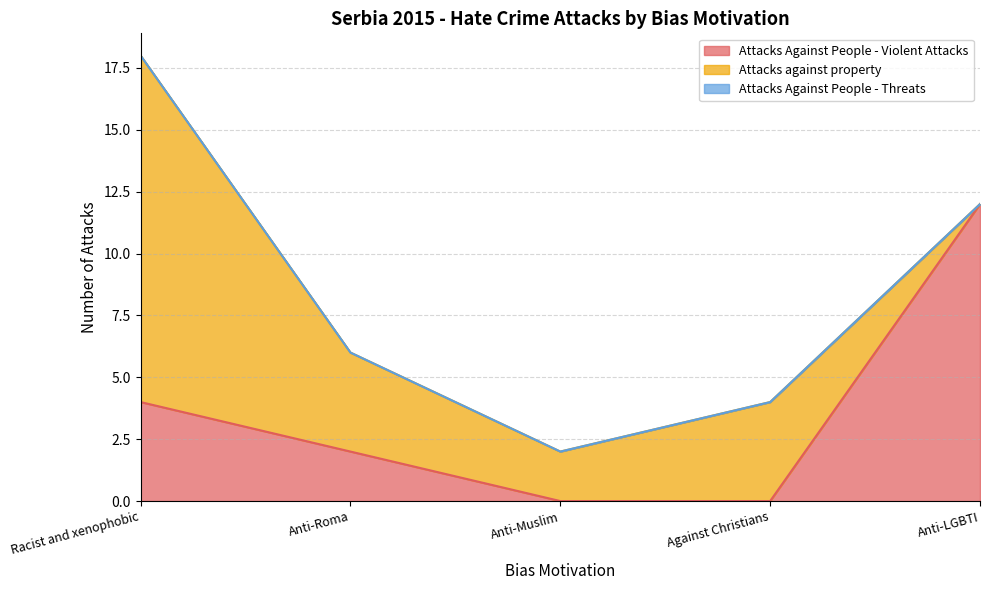

Count the Attacks against property values in the range 2 to 4.

3